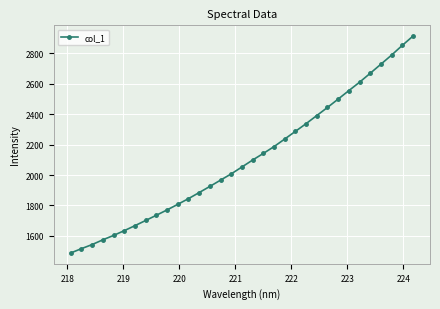

What is the minimum value shown in the chart?

1487.4